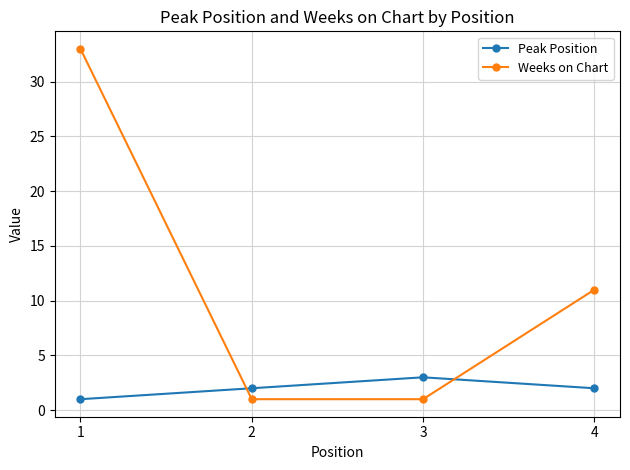

At which label does Weeks on Chart reach its peak?

1